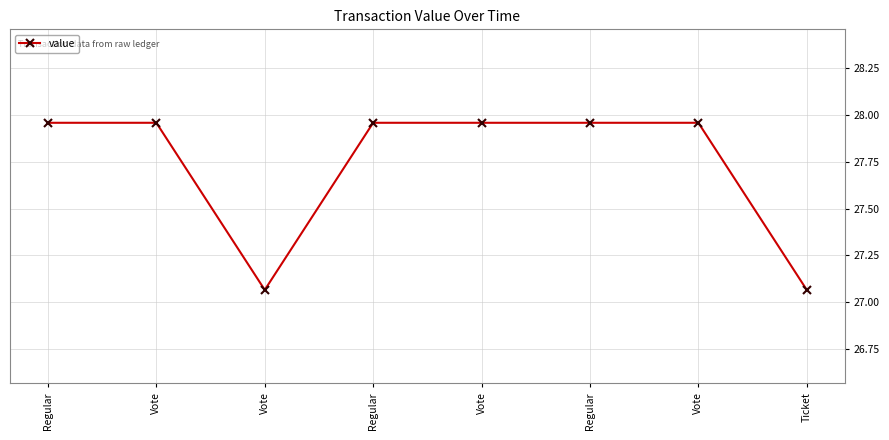

How many lines are shown in the chart?

1